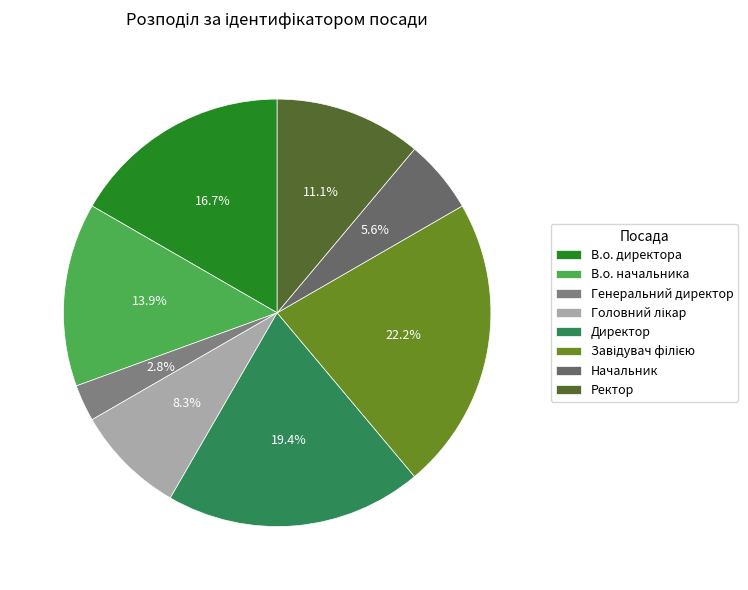

What is the change in value from В.о. директора to Ректор?

-2